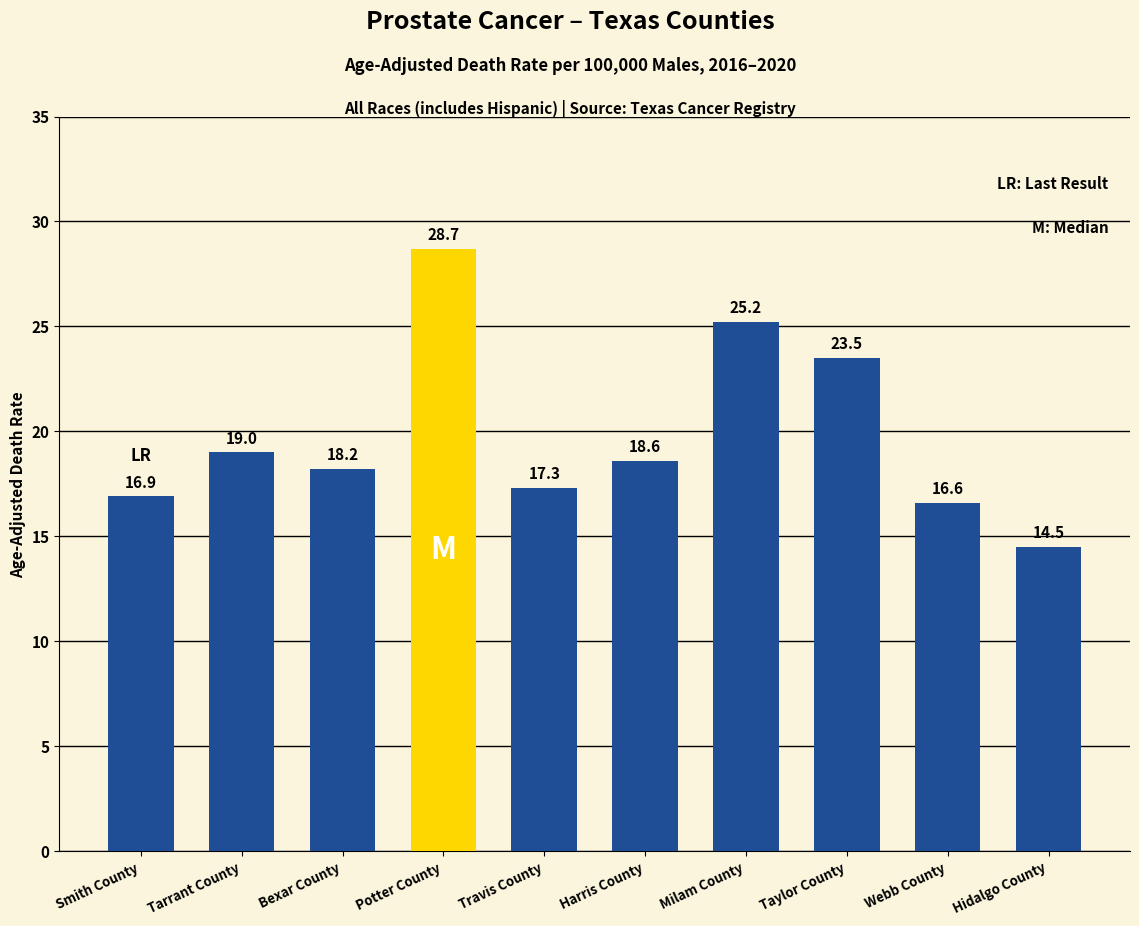

What is the label of the 1st bar from the right?

Hidalgo County